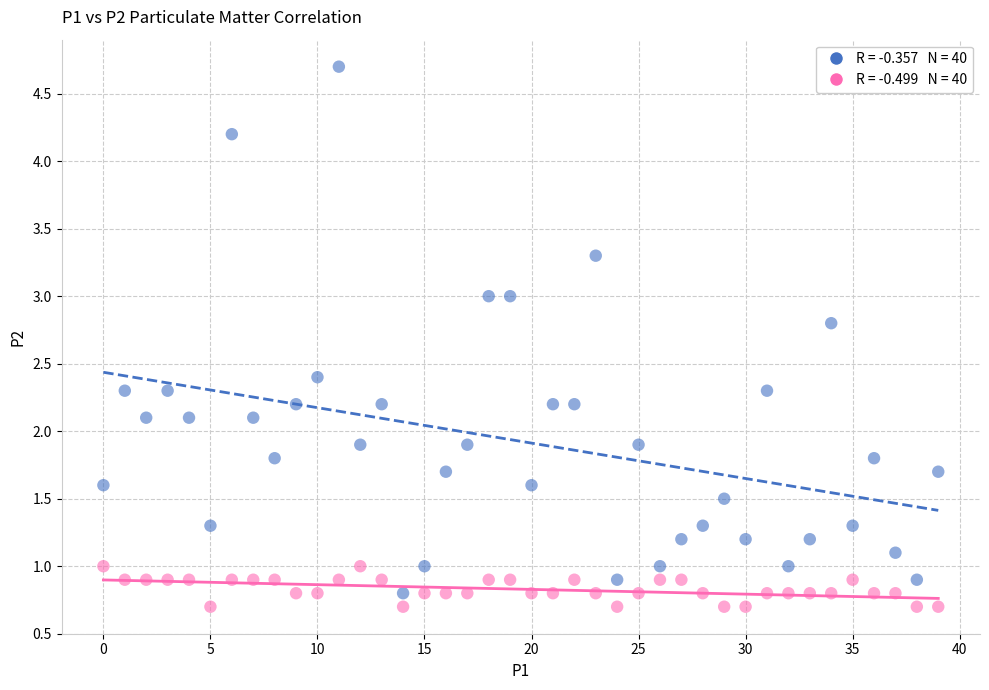

Across all data points, what is the range of Y values (max minus min)?

4.0